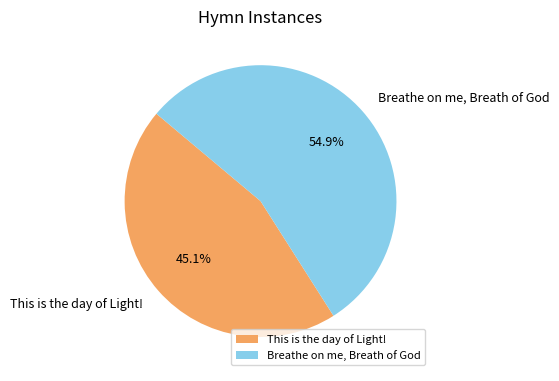

To the nearest percent, what is the difference between the largest and smallest slice percentages?

10%